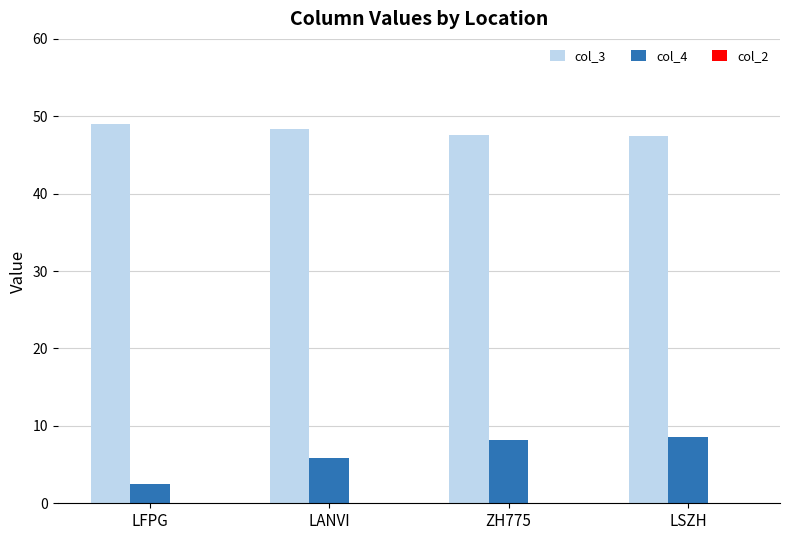

Between LFPG and LANVI, which series saw the biggest shift?

col_4